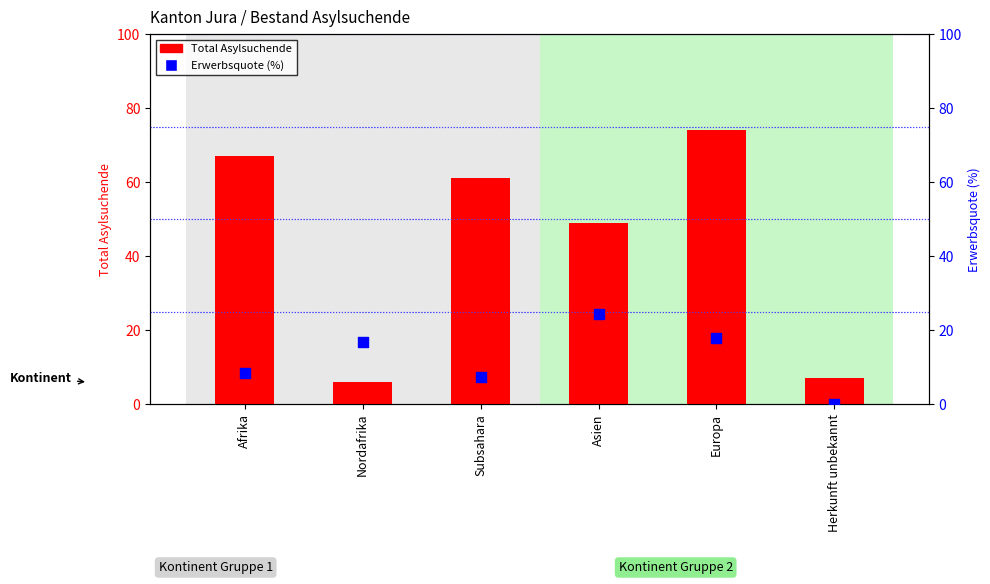

At which category is the sum across all series the highest?

Europa